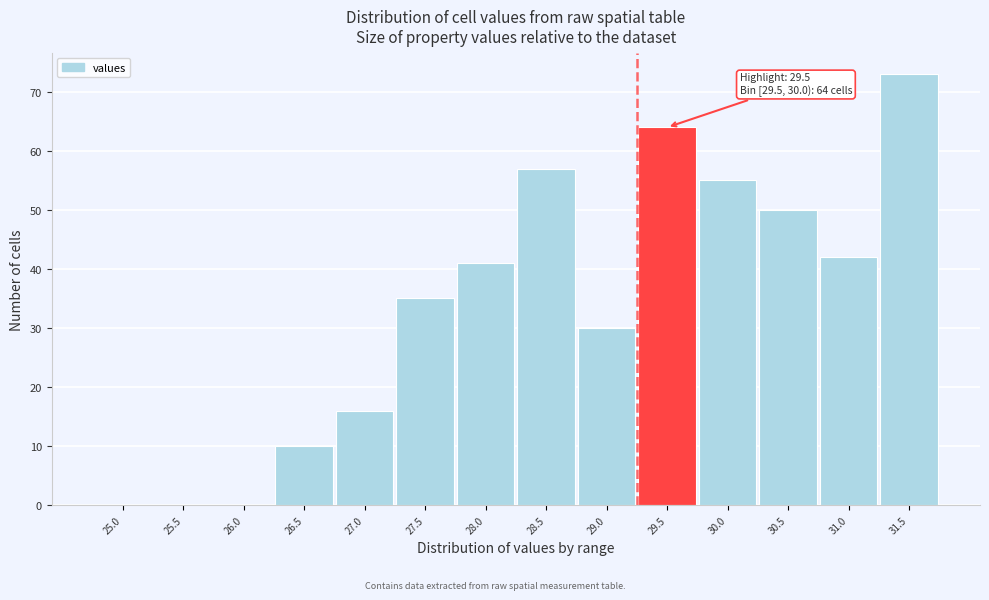

Reading left to right, transcribe all the data shown in this chart.

25.0=0	25.5=0	26.0=0	26.5=10	27.0=16	27.5=35	28.0=41	28.5=57	29.0=30	29.5=64	30.0=55	30.5=50	31.0=42	31.5=73